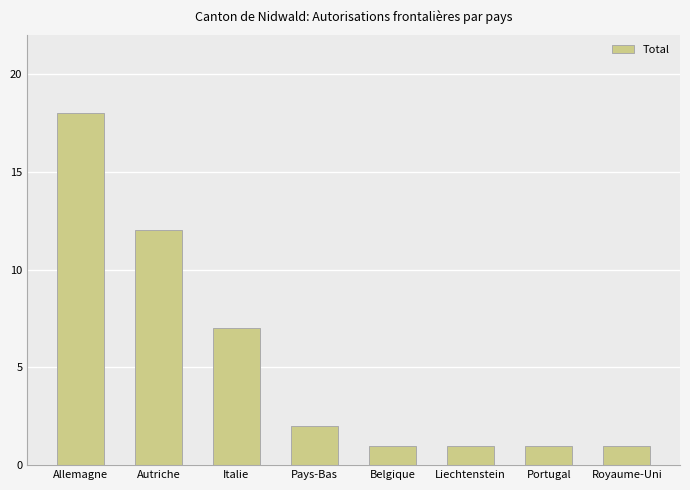

Where does the data first go above 2?

Allemagne